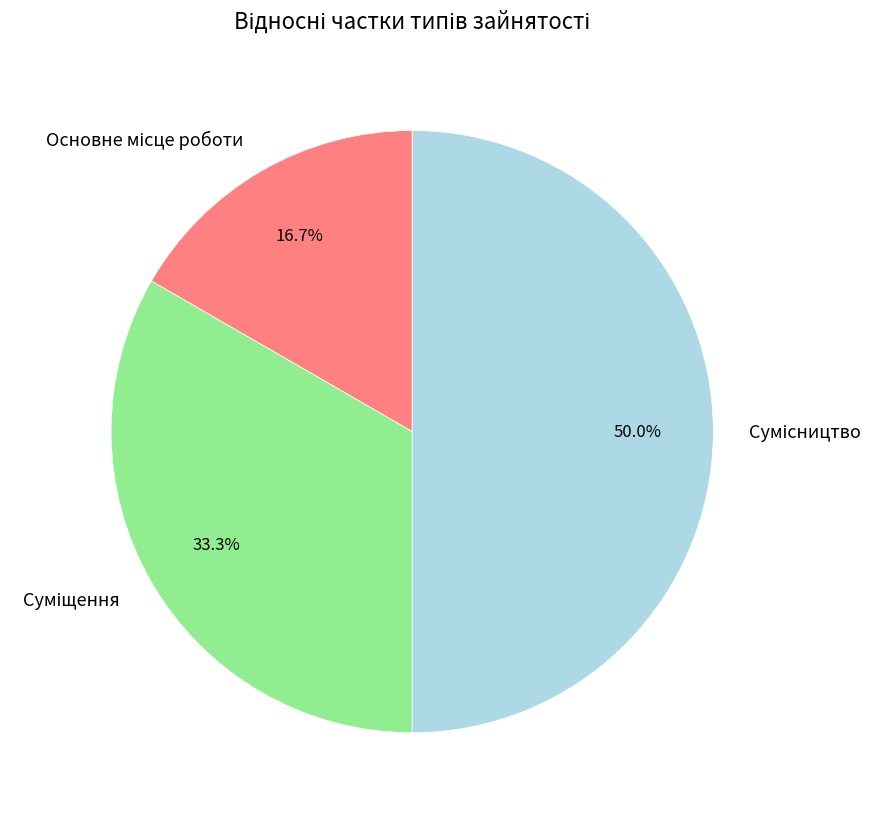

Combined, do Суміщення and Сумісництво account for over 50%?

Yes